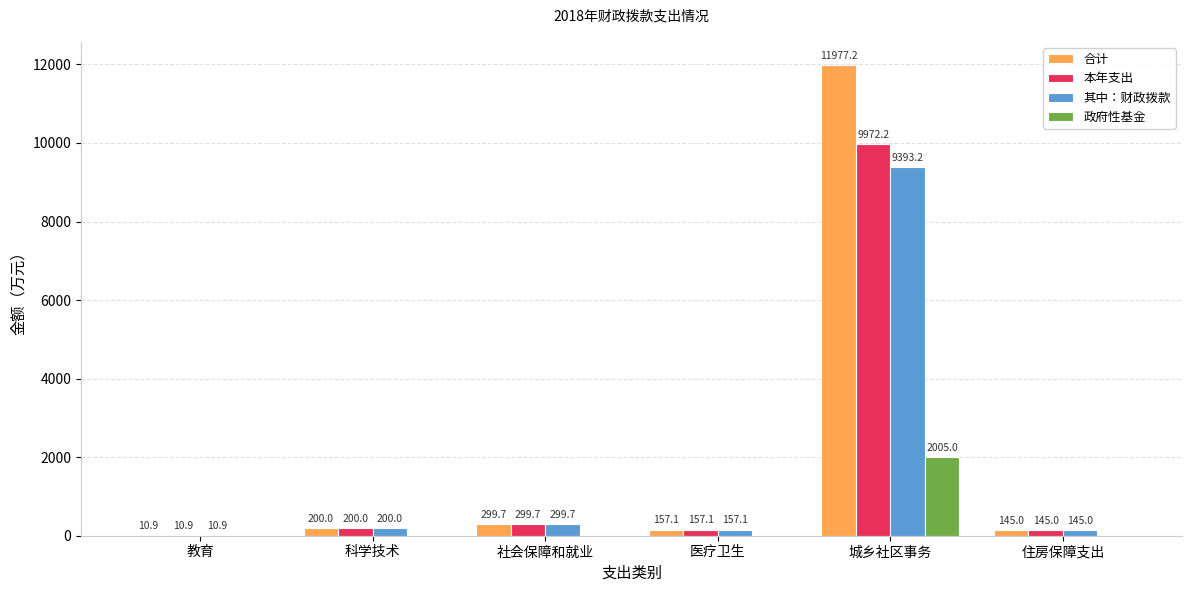

What is the total value across all series at 医疗卫生?

471.2